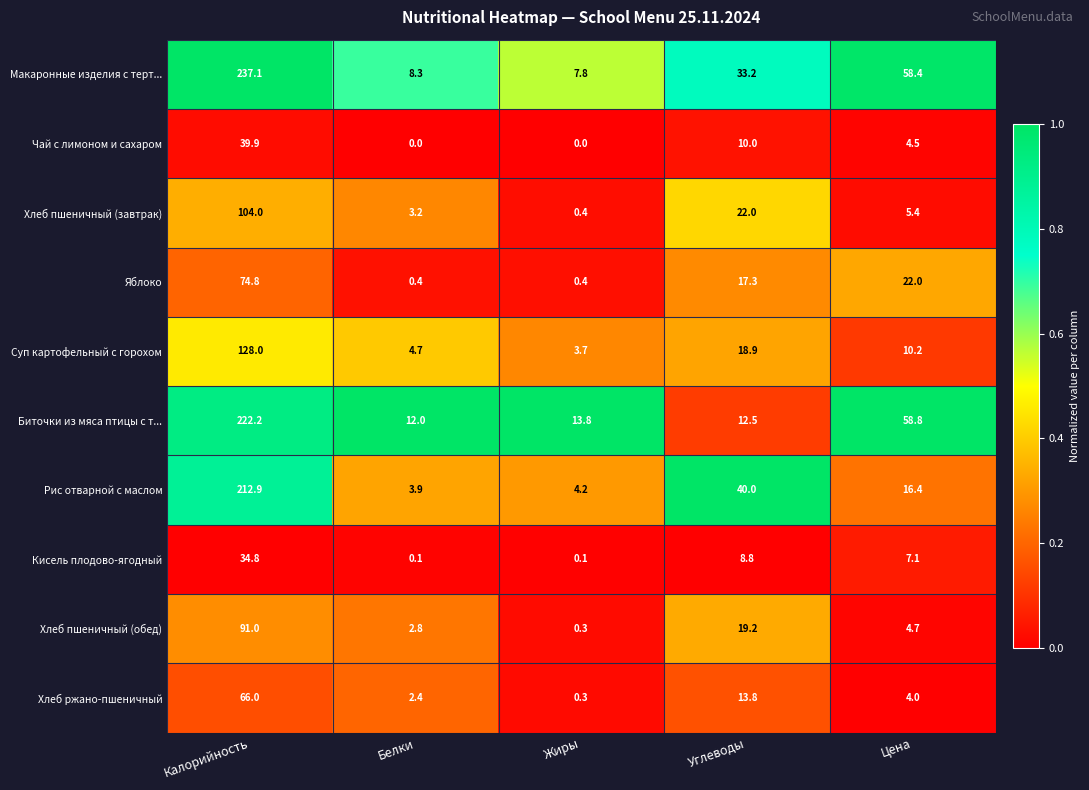

Which category has the lowest value in the Макаронные изделия с терт... series?

Жиры